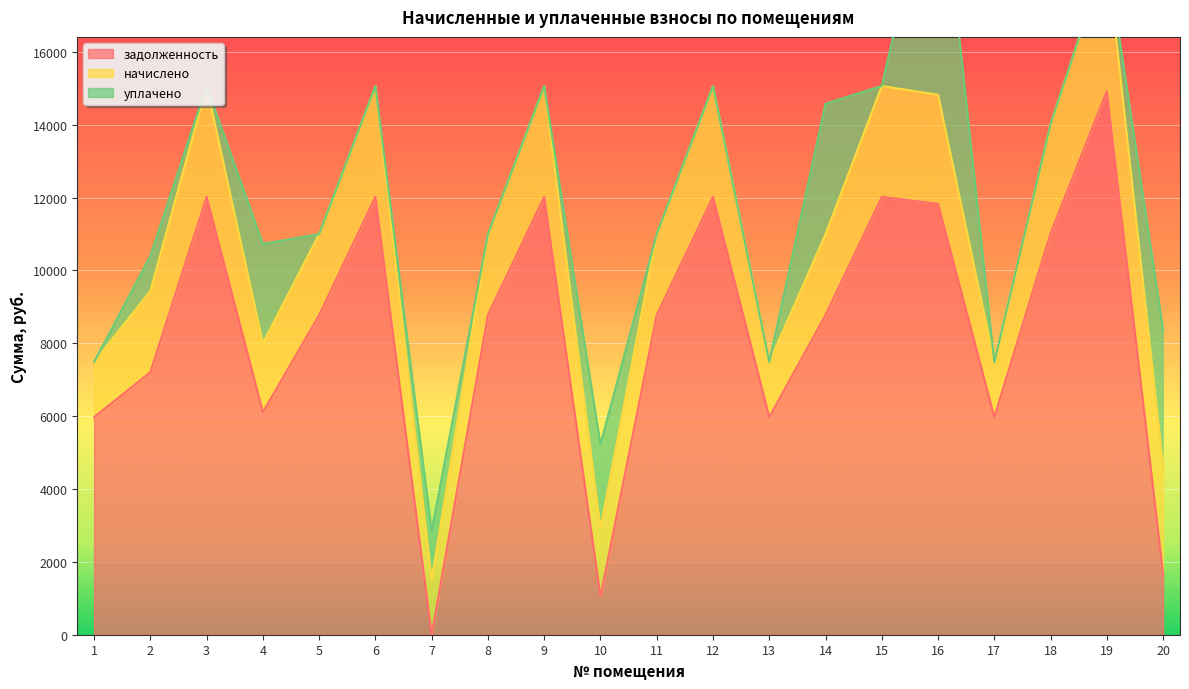

The value of задолженность at 14 is 8774.4. True or false?

True